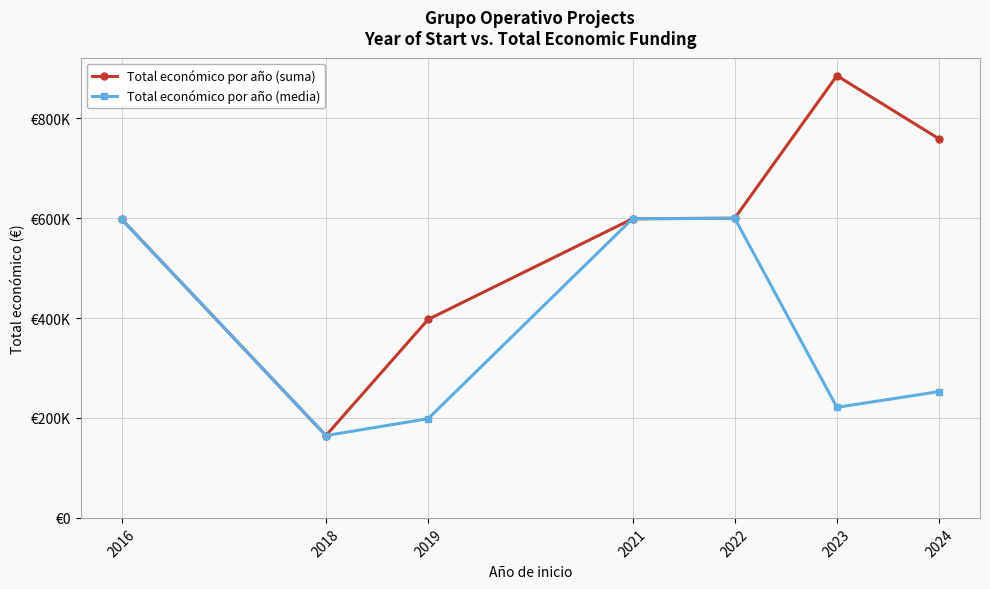

Reading left to right, what are all the values shown in this chart?

Total económico por año (suma): 598049.0	164733.0	397189.0	598659.0	599754.0	885033.0	758486.0
Total económico por año (media): 598049.0	164733.0	198594.5	598659.0	599754.0	221258.2	252828.7